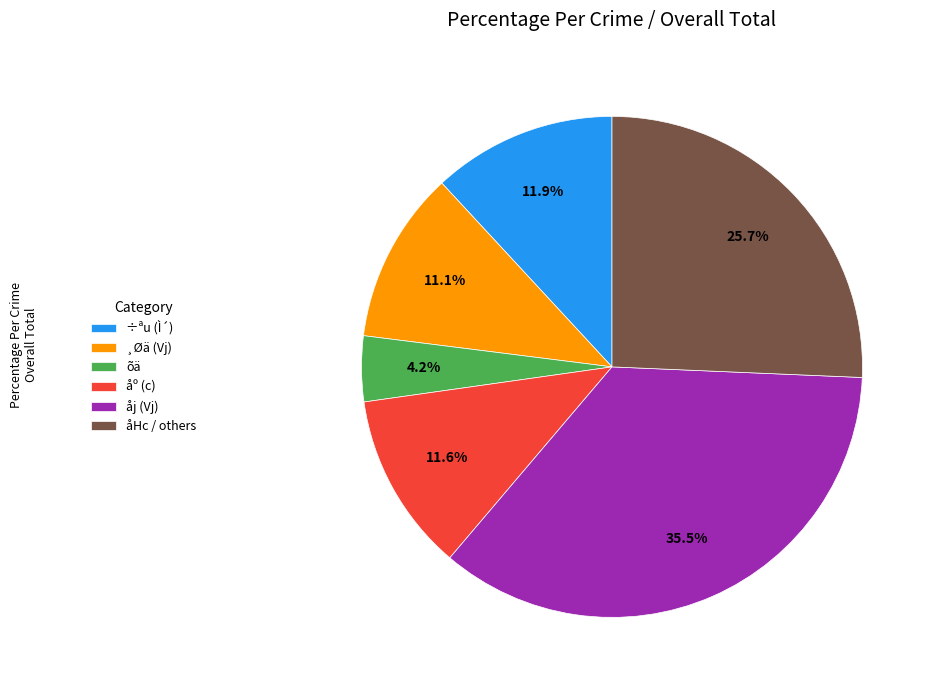

Count the number of slices in the pie.

6